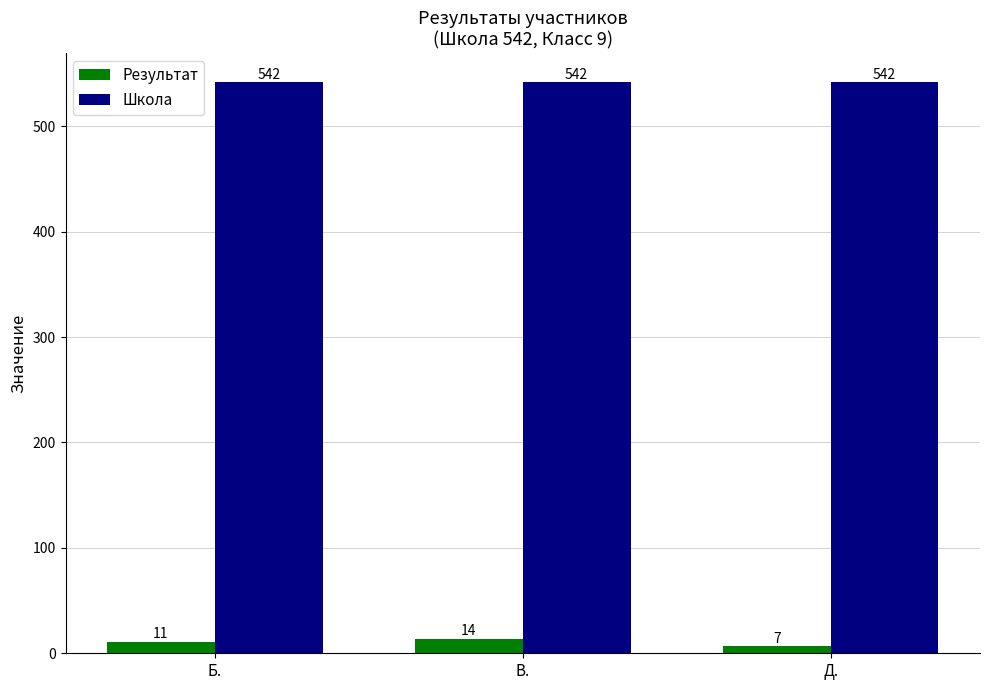

What is the sum of all Школа values?

1626